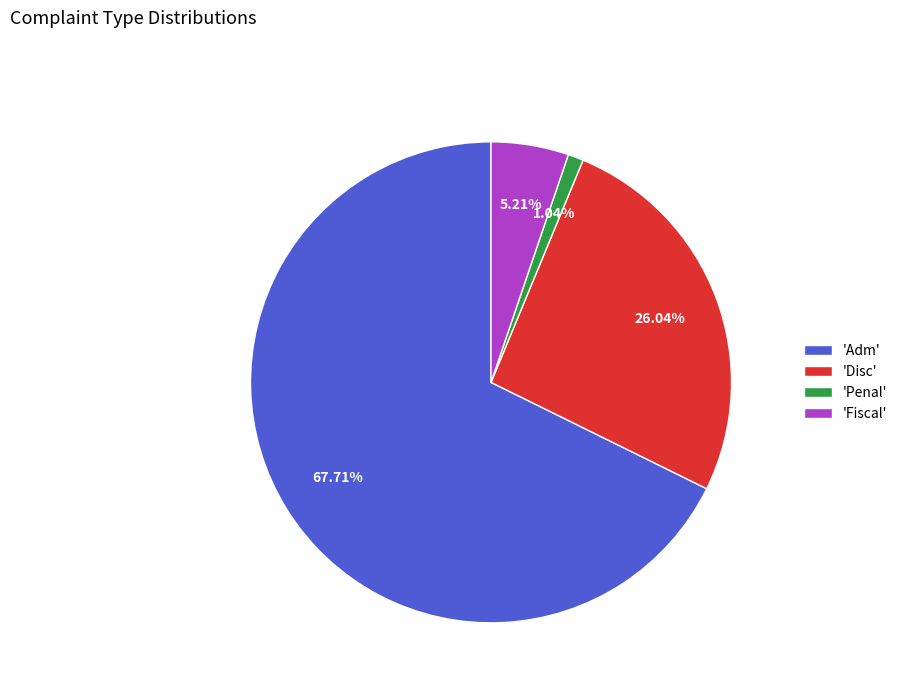

Approximately how many times larger is the value at 'Disc' compared to 'Penal'?

25.0